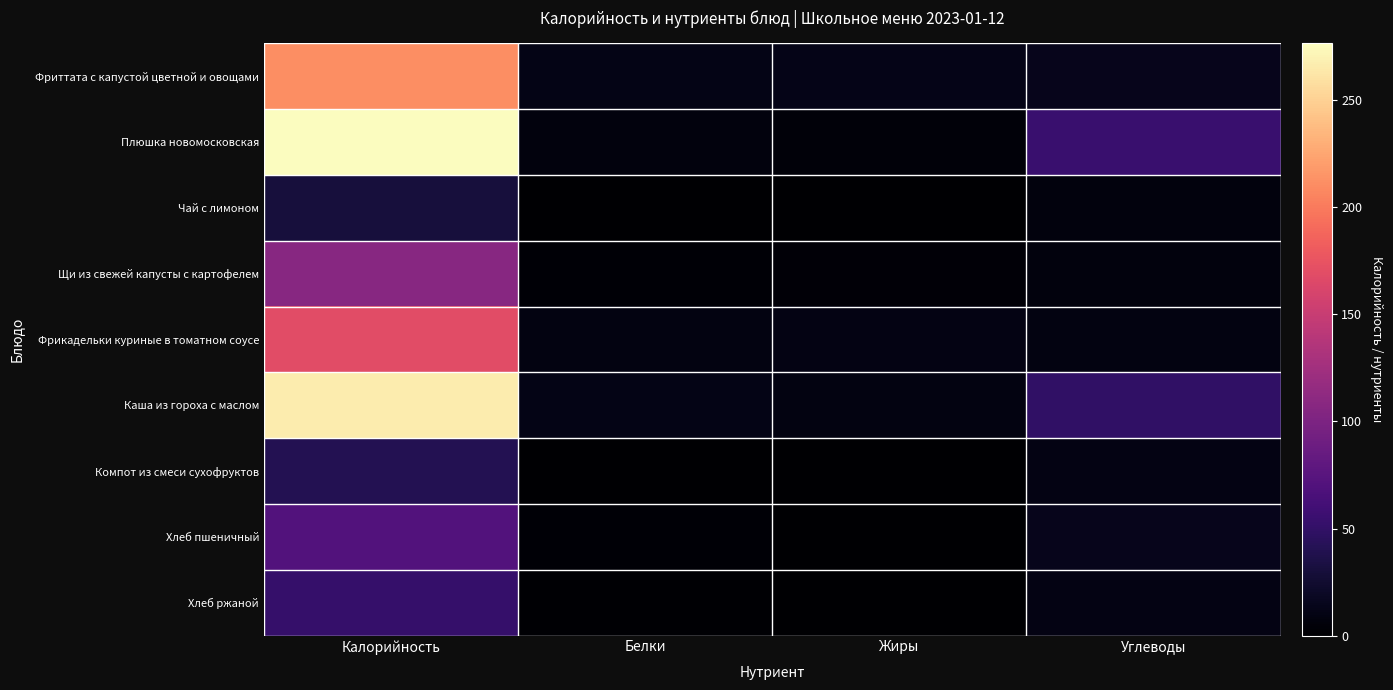

What is the total value across all series at Калорийность?

1224.9